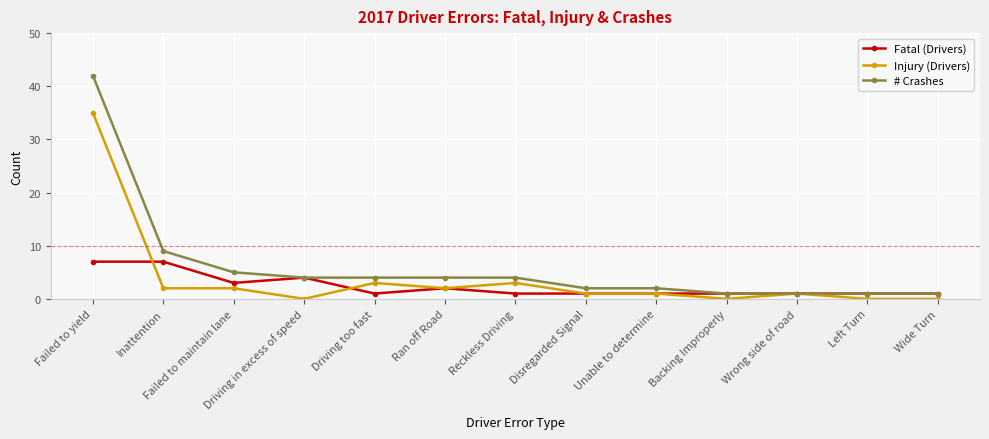

Which series has the widest spread of values?

# Crashes